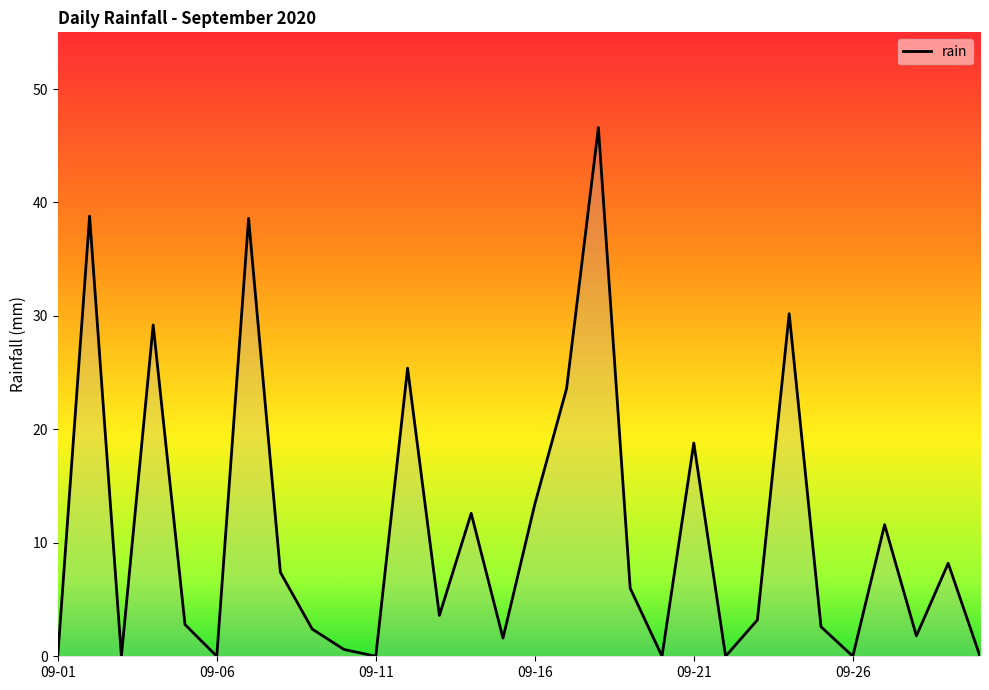

What is the greatest value displayed?

46.6